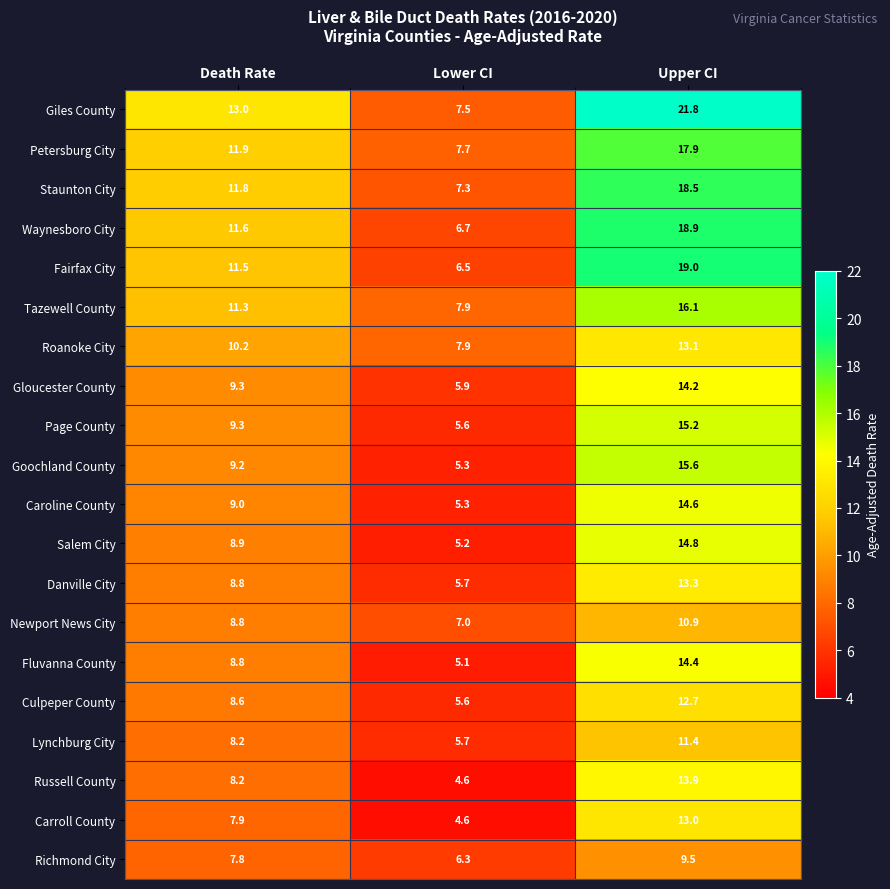

What is the minimum value for Staunton City?

7.3